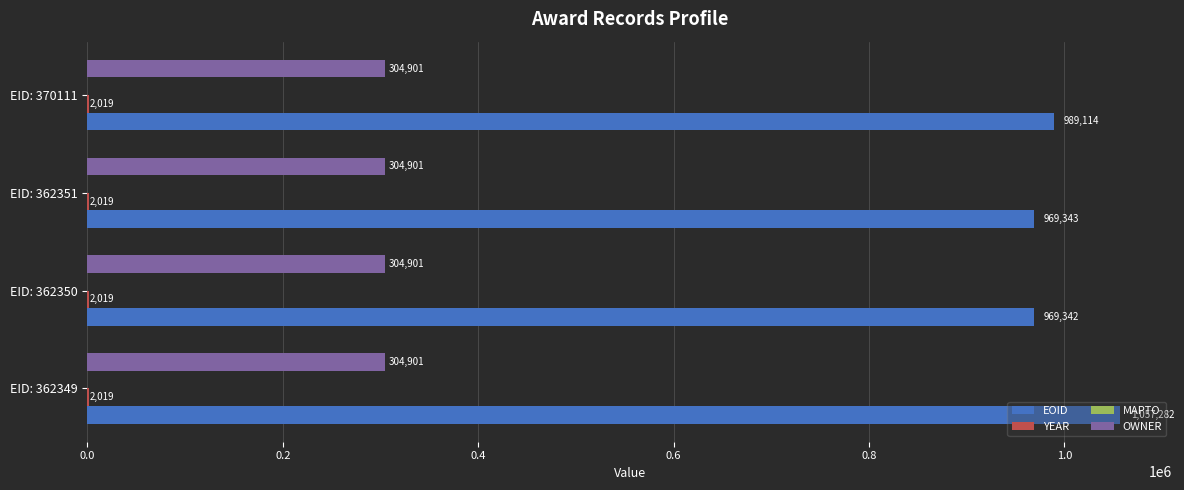

Is it true that EOID equals 969342 at EID: 362350?

True